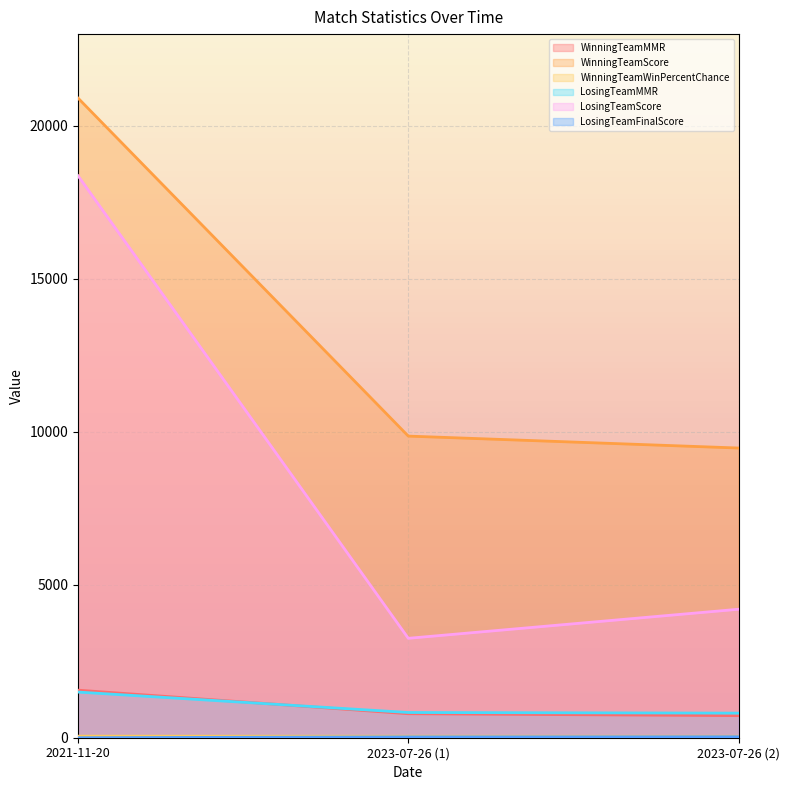

What is the value of the LosingTeamFinalScore point at the 3rd from the left?

33.0